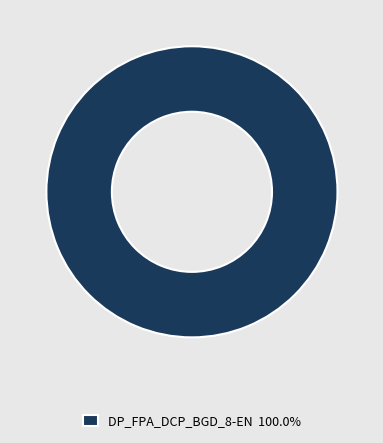

Does DP_FPA_DCP_BGD_8-EN 100.0% represent more than half of the total?

Yes